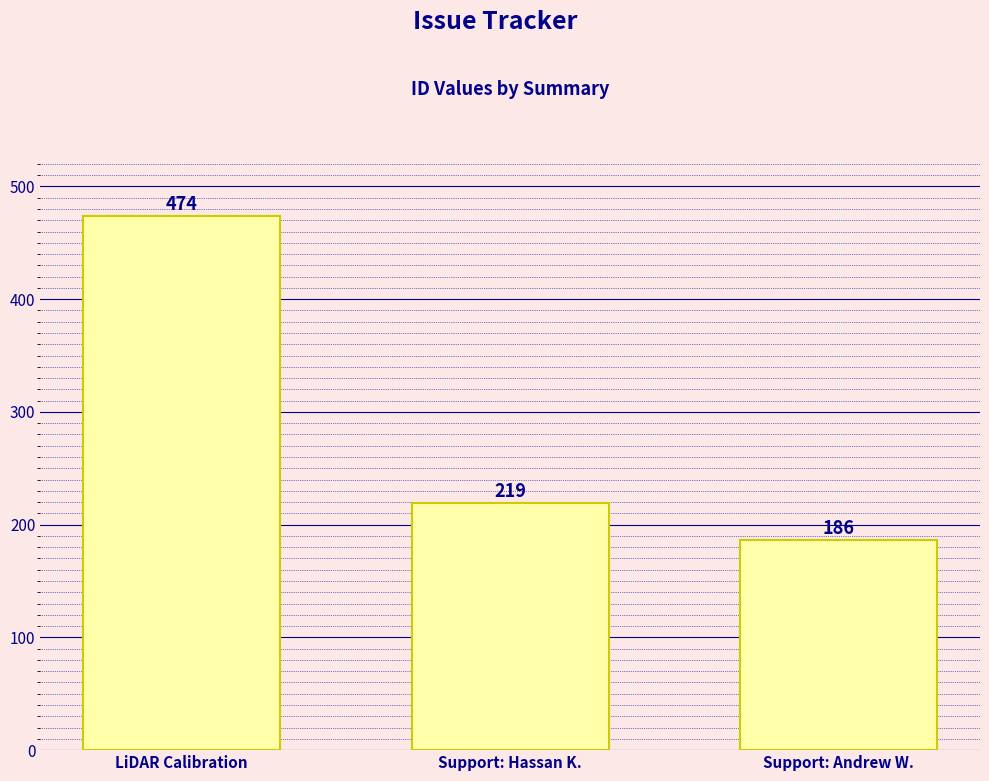

What is the sum of the values at Support: Andrew W. and Support: Hassan K.?

405